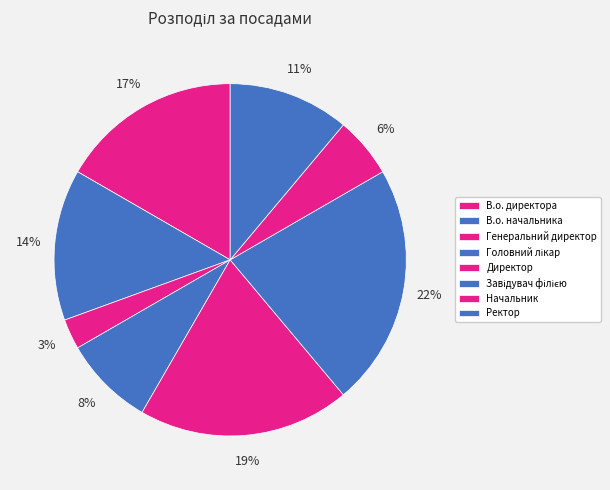

Is there any slice that represents more than half of the pie?

No